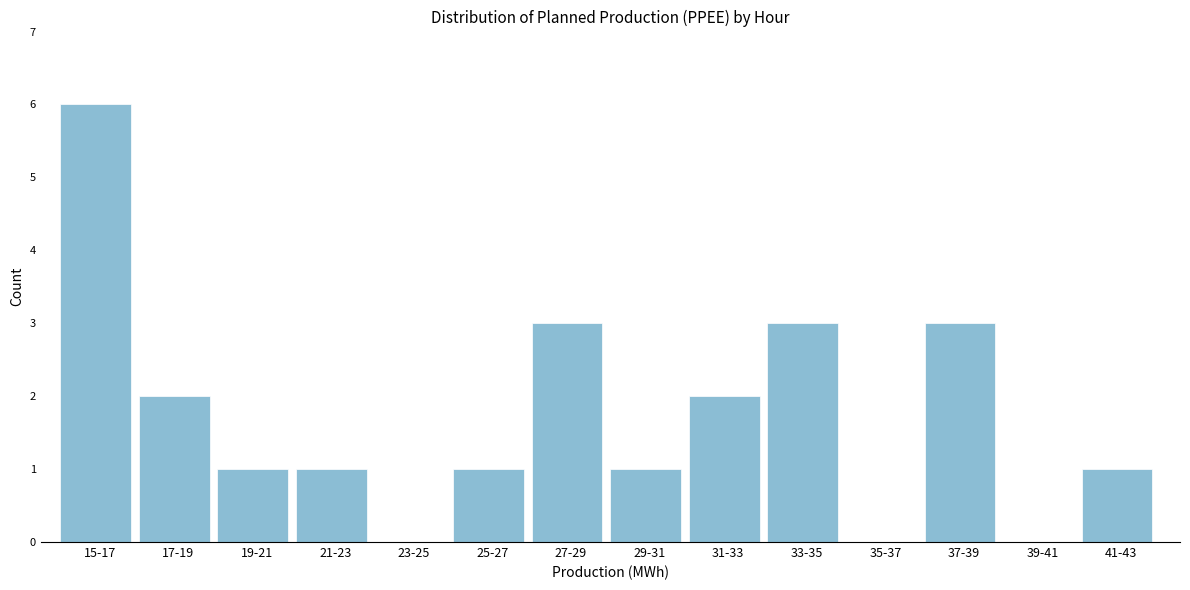

Reading left to right, transcribe all the data shown in this chart.

15-17=6	17-19=2	19-21=1	21-23=1	23-25=0	25-27=1	27-29=3	29-31=1	31-33=2	33-35=3	35-37=0	37-39=3	39-41=0	41-43=1